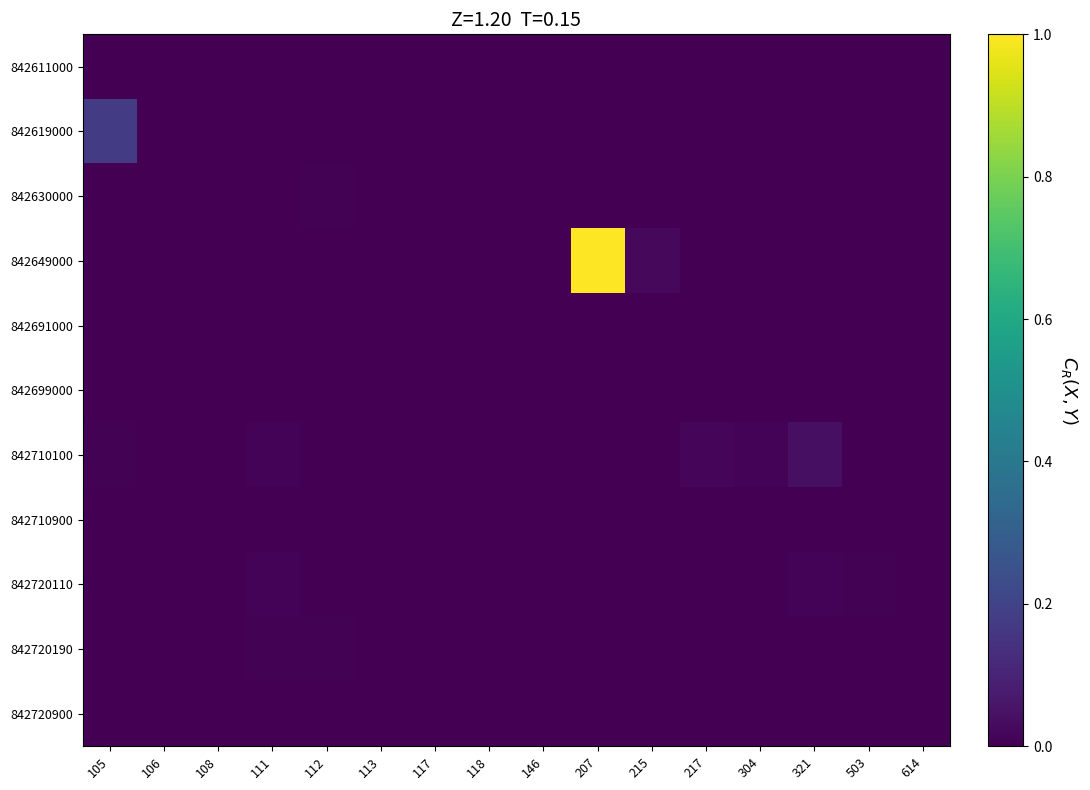

At how many categories does at least one series exceed 0?

16